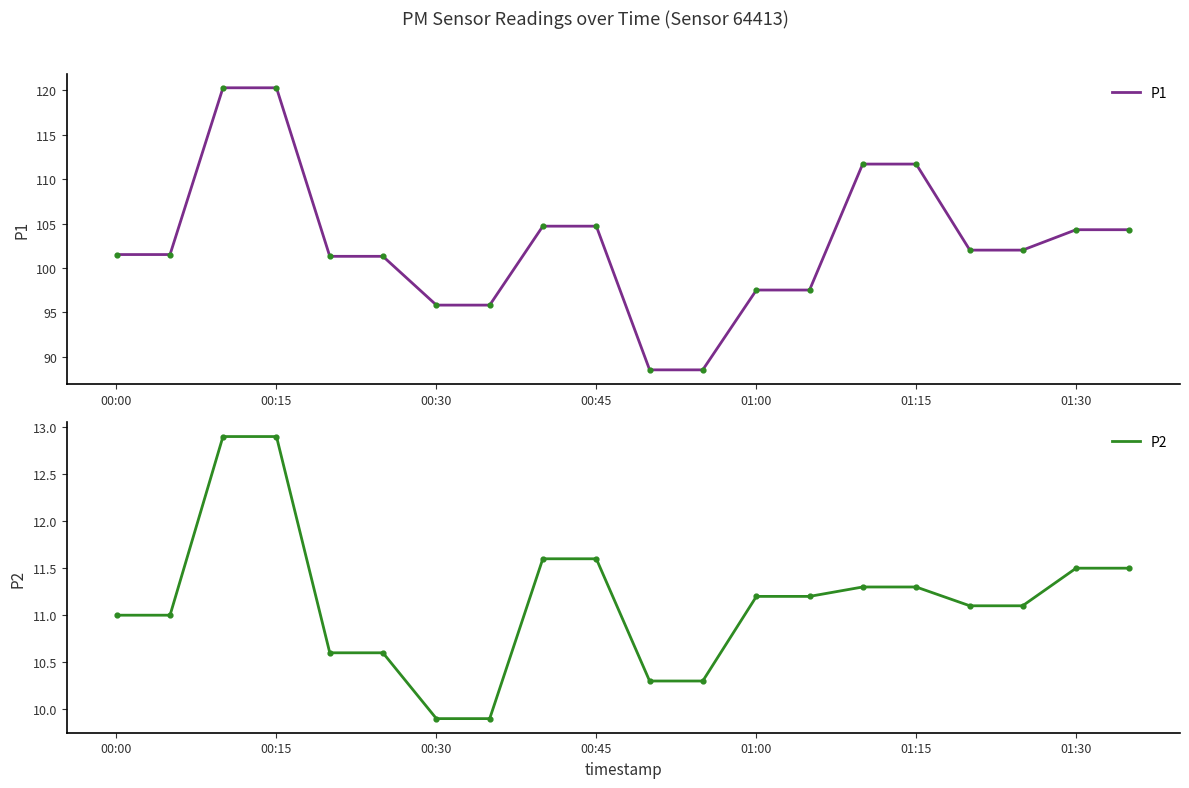

At how many categories does at least one series exceed 62?

20